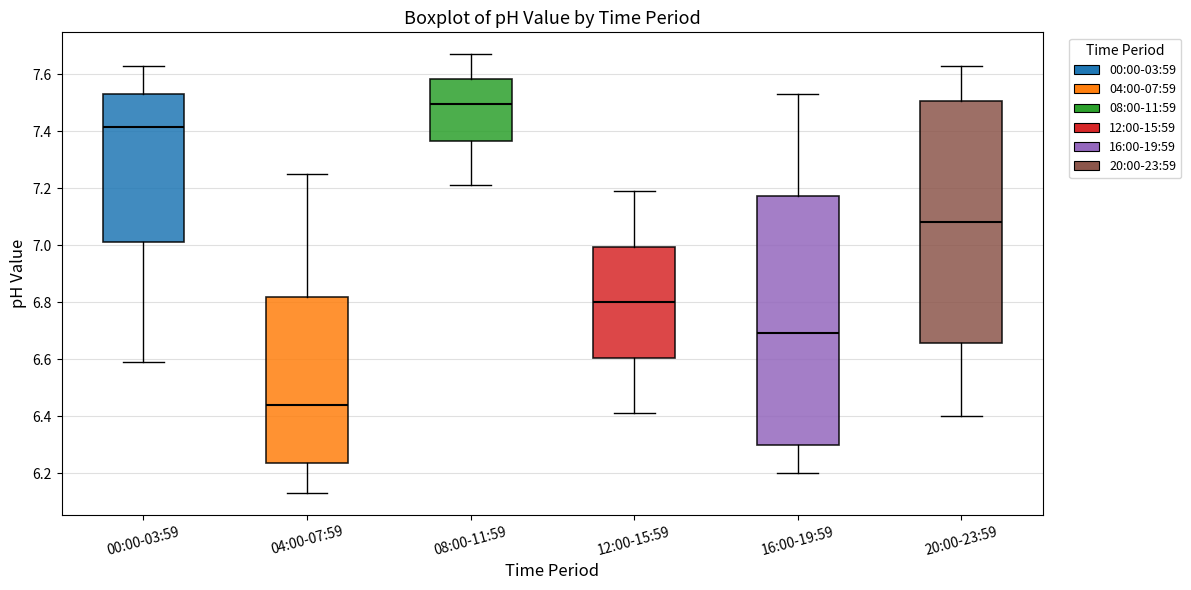

Which box's median line is the highest?

08:00-11:59